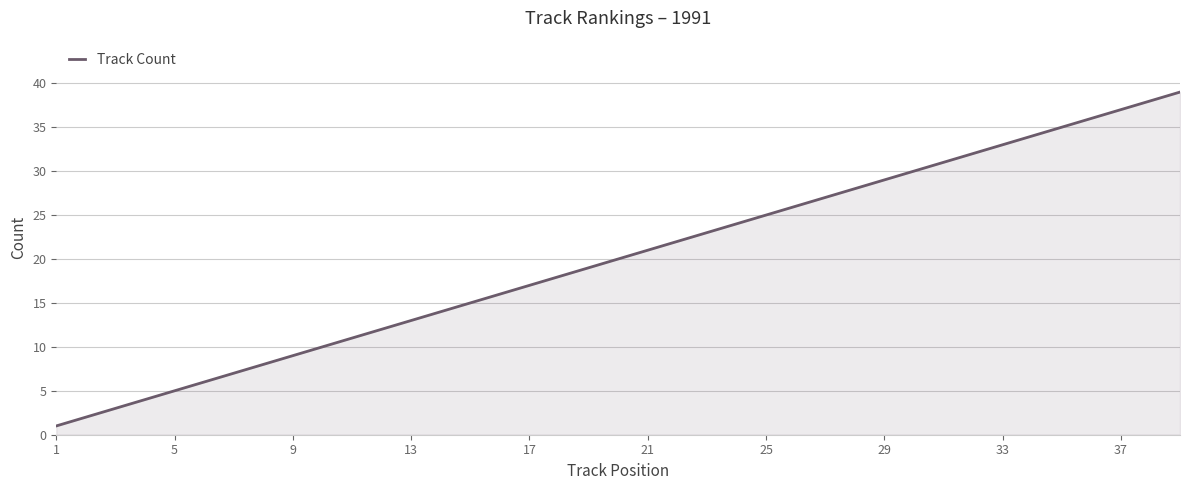

What is the maximum value shown in the chart?

39